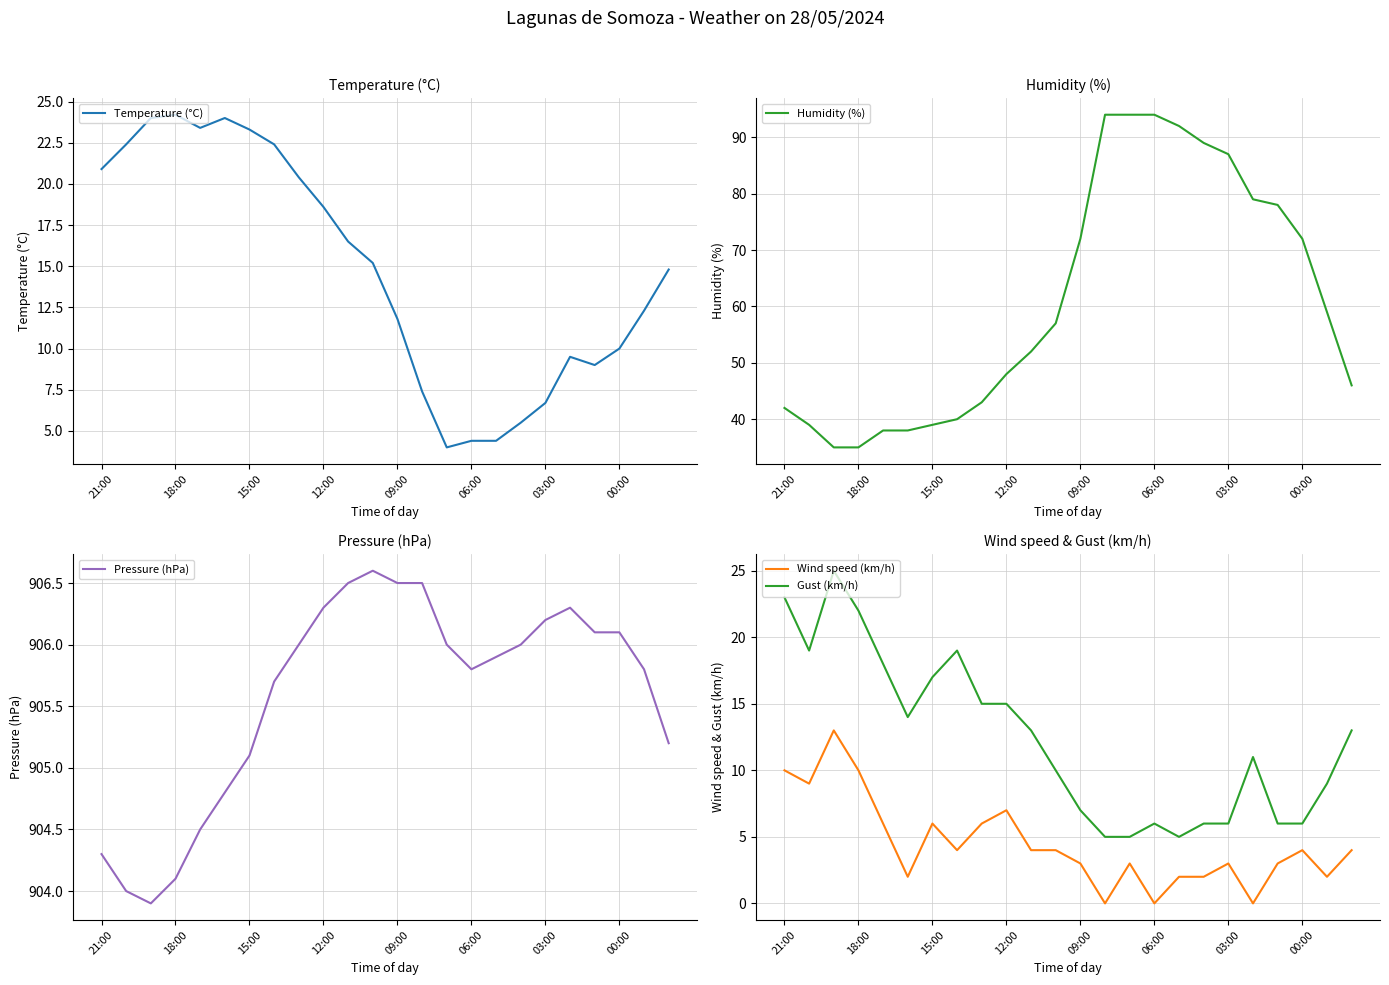

What is the highest value of the Temperature (°C) series?

24.2